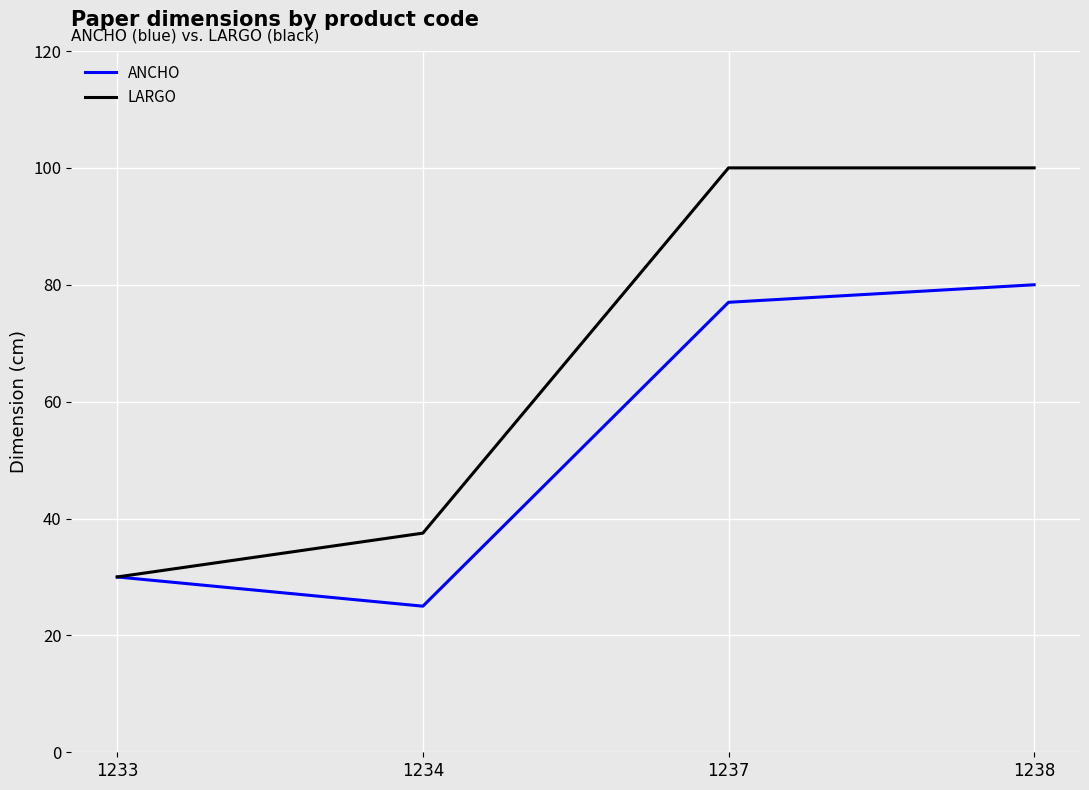

How many values in the LARGO series are below 100?

2